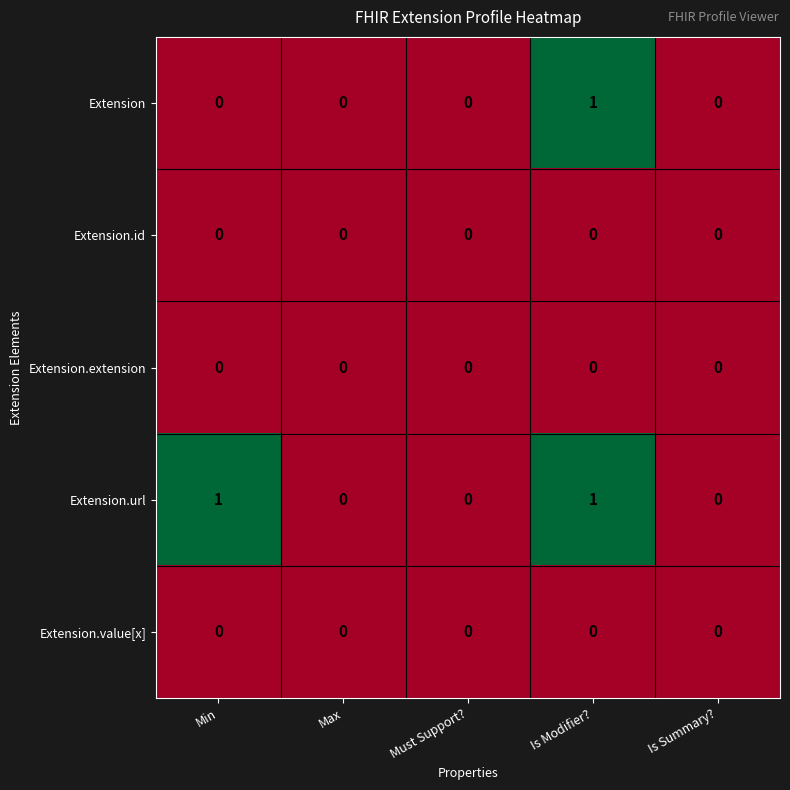

How many Extension values are between 0 and 1?

5